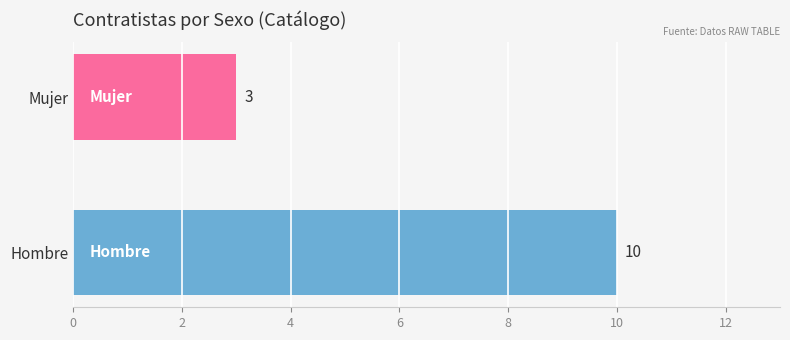

At which label is the value closest to 6?

Mujer